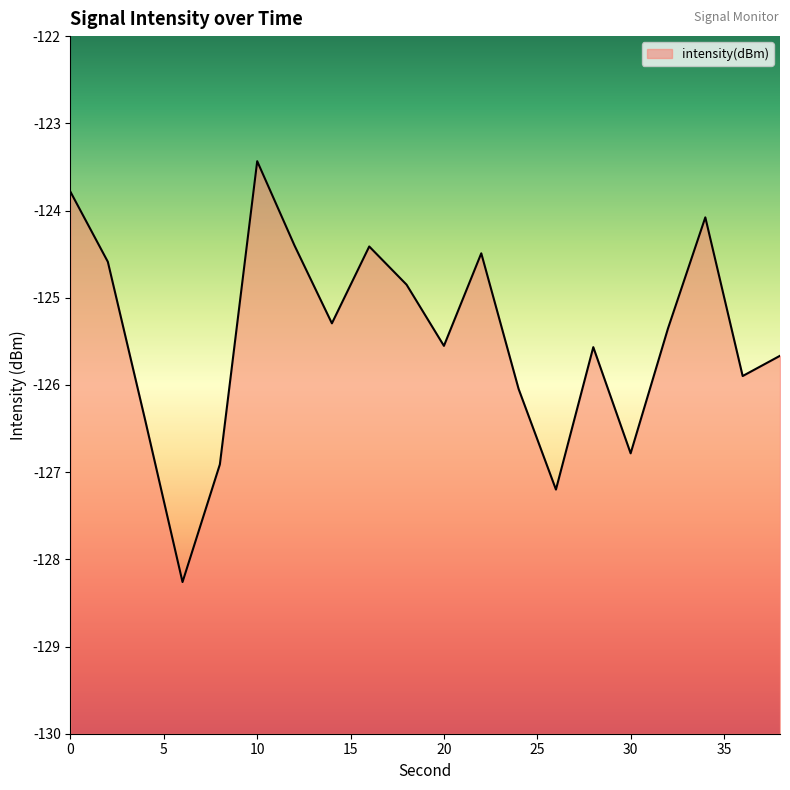

At which category does the chart reach its minimum across all series?

6